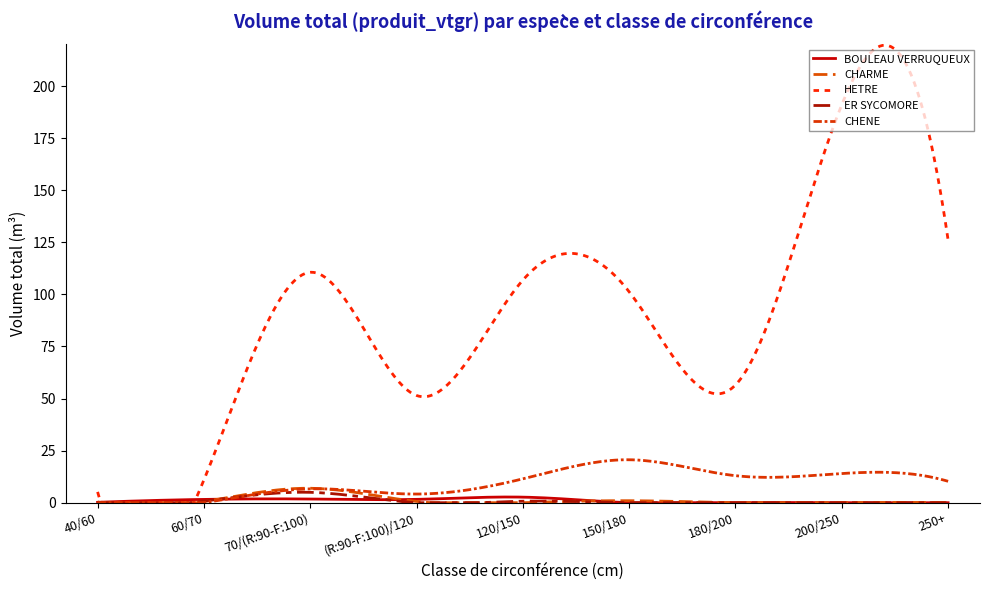

What is the greatest value displayed?

219.6